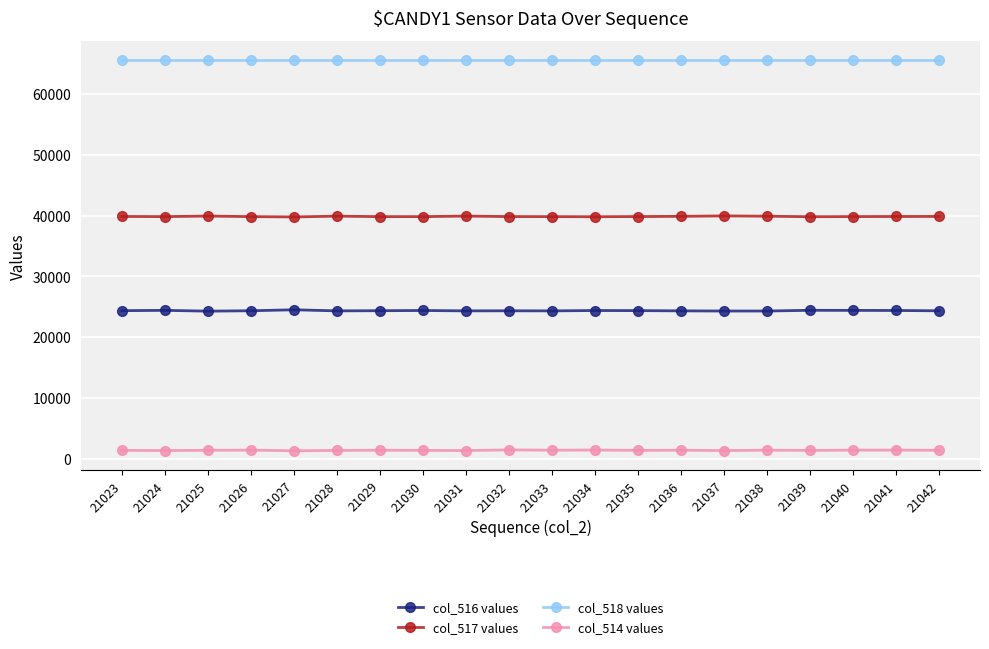

Where does the col_514 values series first go above 1357?

21026